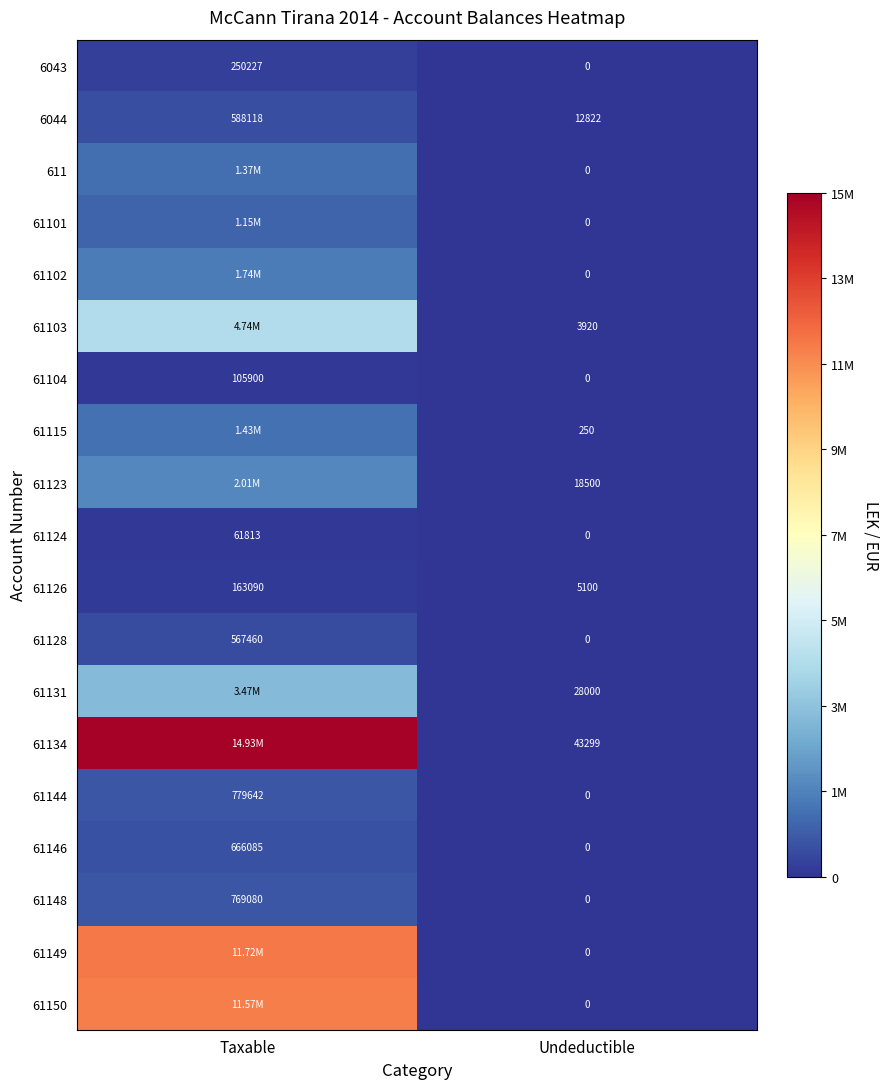

What is the total value across all series at Taxable?

58070769.2